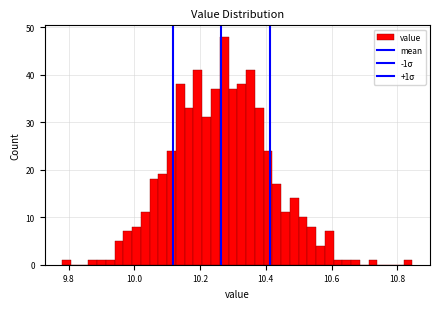

Around what value on the x-axis is the tallest bar? Give the approximate position of its centre, as read against the axis.

10.28